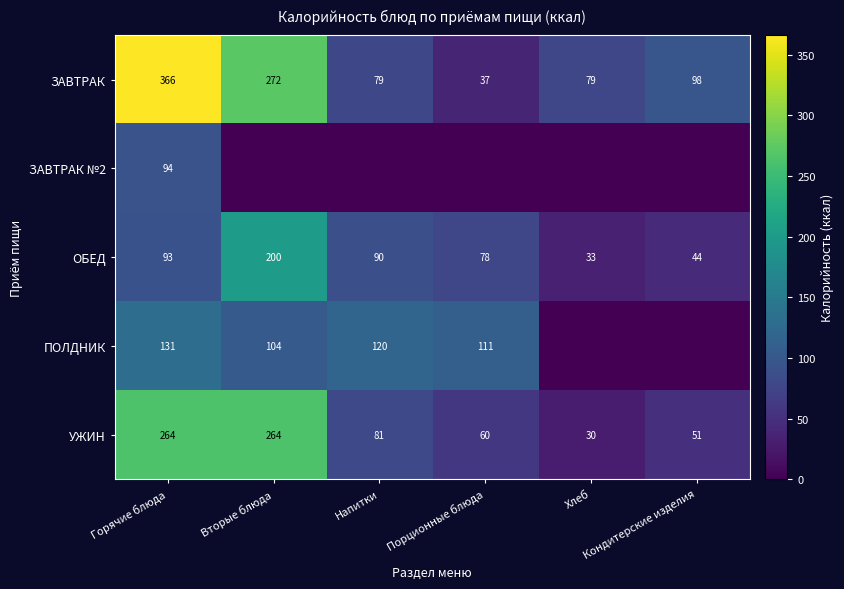

What is the maximum value for ОБЕД?

200